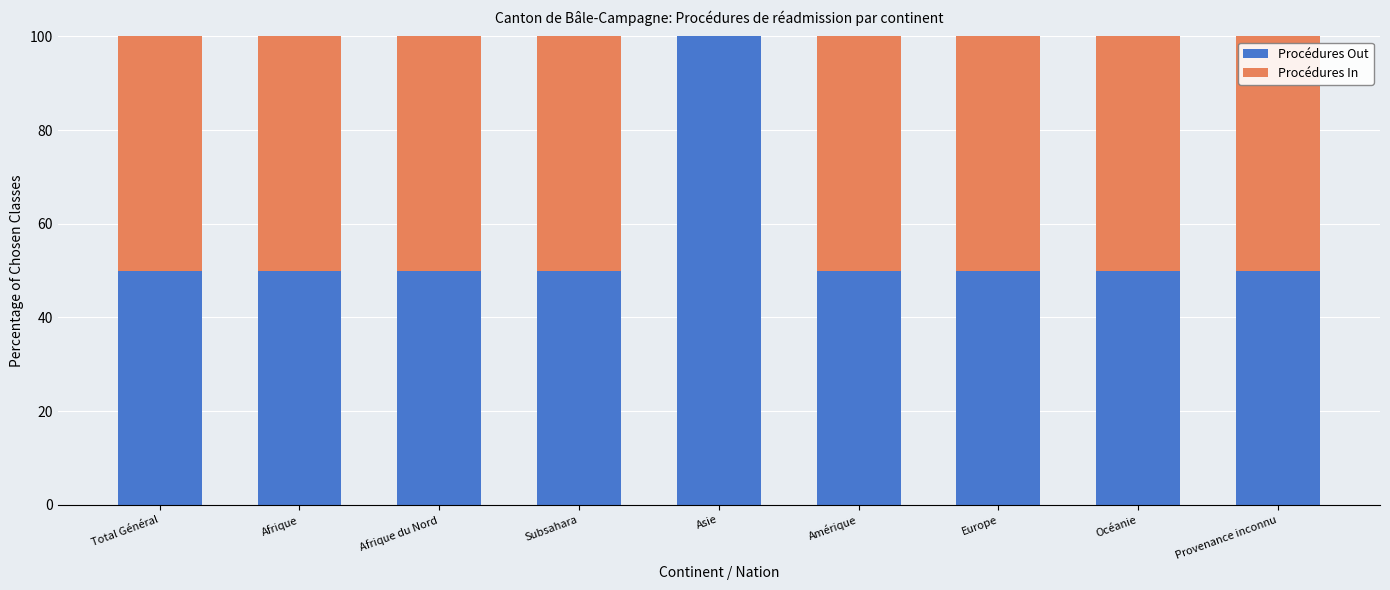

Reading left to right, list the values for the Procédures Out series.

Total Général=50	Afrique=50	Afrique du Nord=50	Subsahara=50	Asie=100	Amérique=50	Europe=50	Océanie=50	Provenance inconnu=50